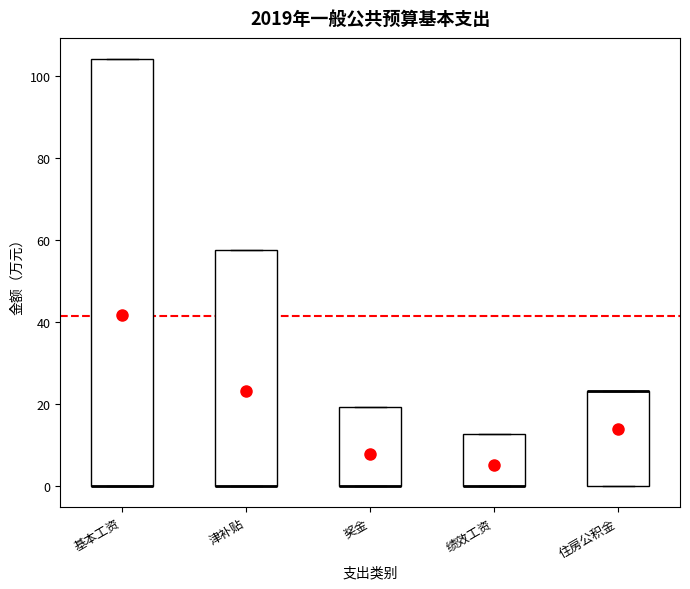

Reading left to right, read every box against the y-axis: the position of its median line, the range the box covers, and the ends of its whiskers. The values are not printed on the chart, so give them approximately, as read against the axis.

基本工资: median 0 (drawn on the box's lower edge), box 0 to 104, whiskers 0 to 104
津补贴: median 0 (drawn on the box's lower edge), box 0 to 58, whiskers 0 to 58
奖金: median 0 (drawn on the box's lower edge), box 0 to 20, whiskers 0 to 20
绩效工资: median 0 (drawn on the box's lower edge), box 0 to 12, whiskers 0 to 12
住房公积金: median 24 (drawn on the box's upper edge), box 0 to 24, whiskers 0 to 24